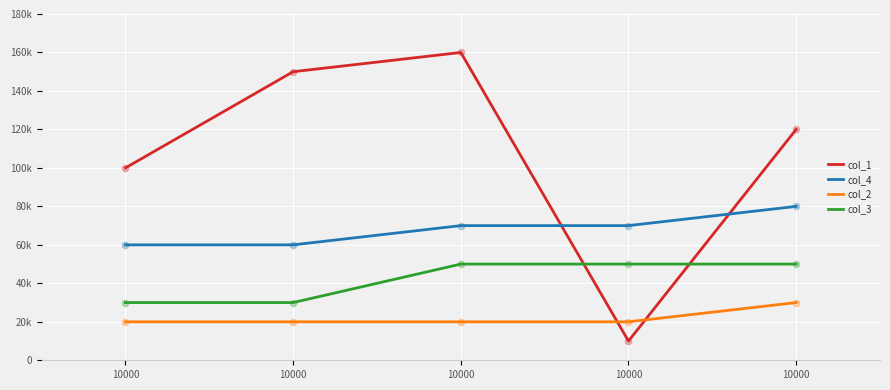

What are all the series names shown in the legend?

col_1, col_4, col_2, col_3